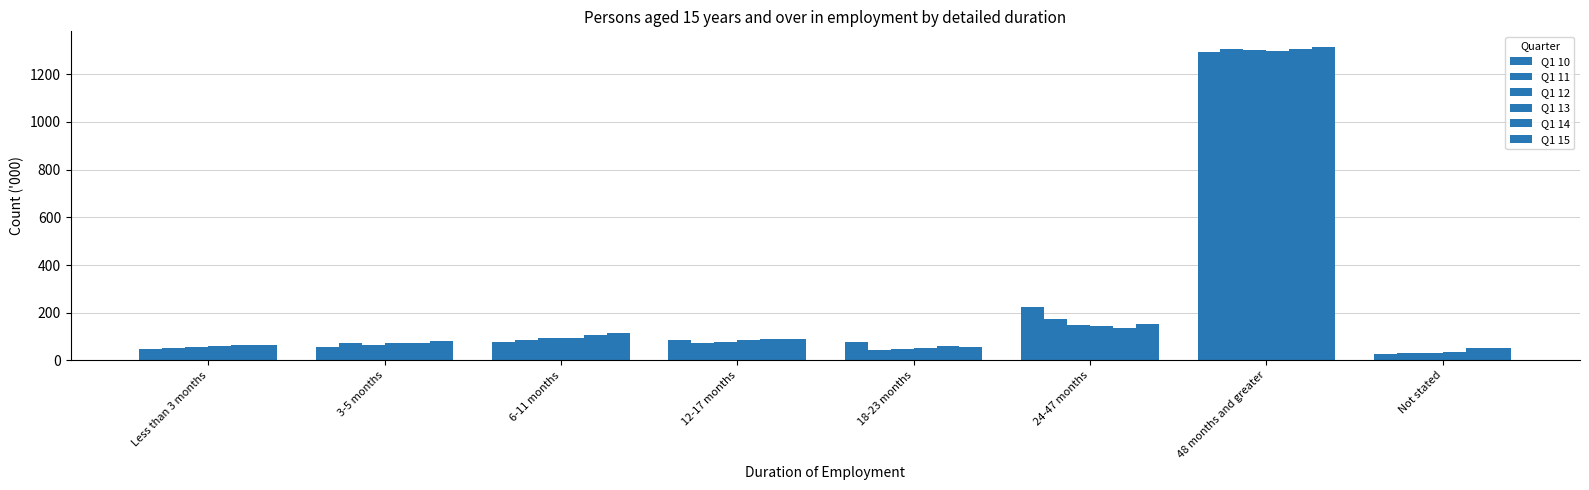

At how many categories does at least one series exceed 719?

1